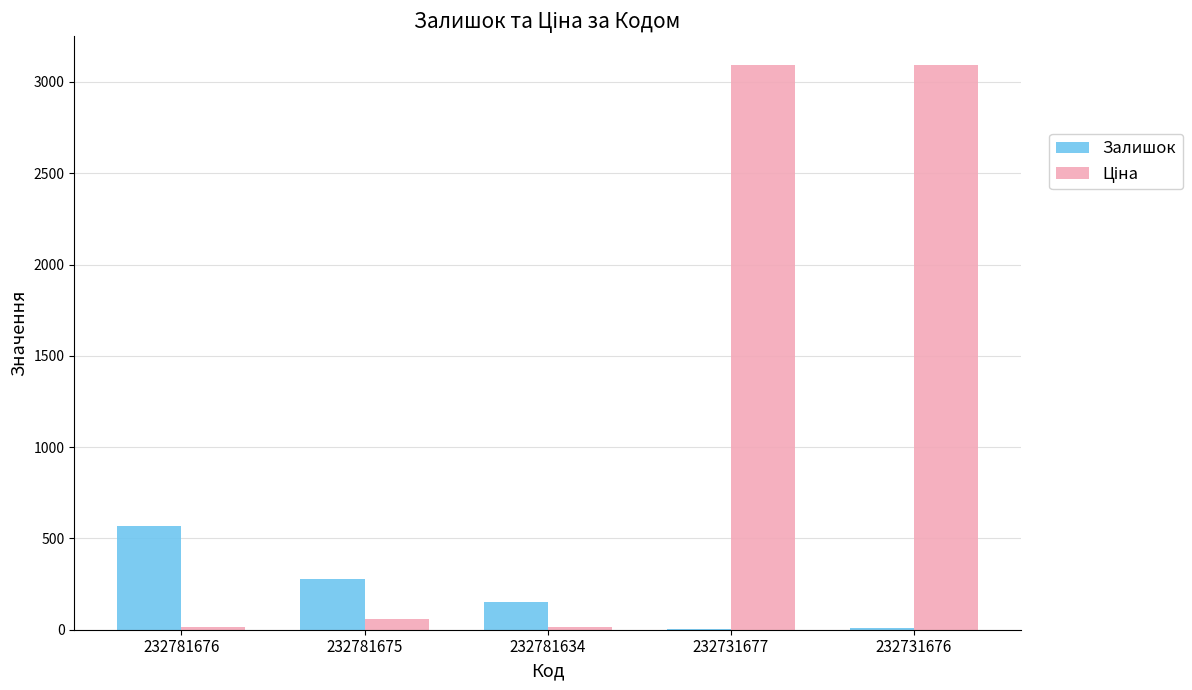

What is the maximum value shown in the chart?

3094.7